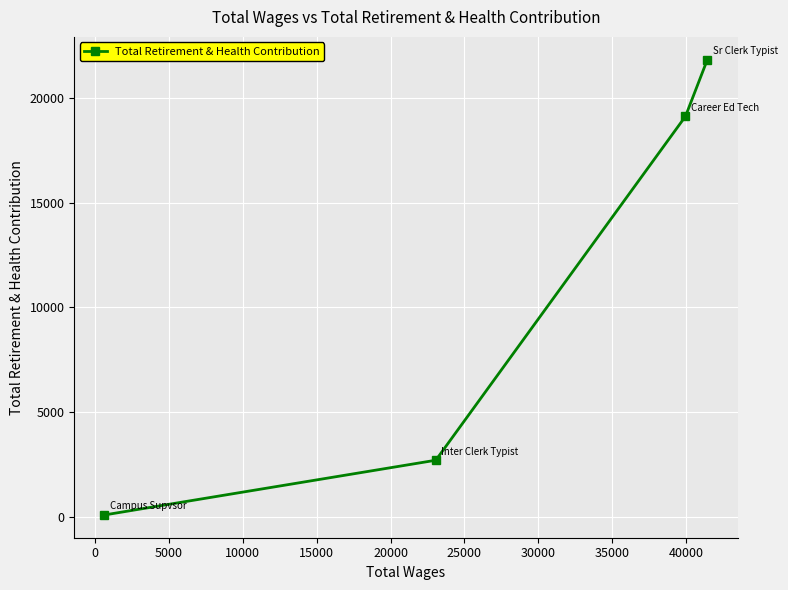

What is the maximum value shown in the chart?

21845